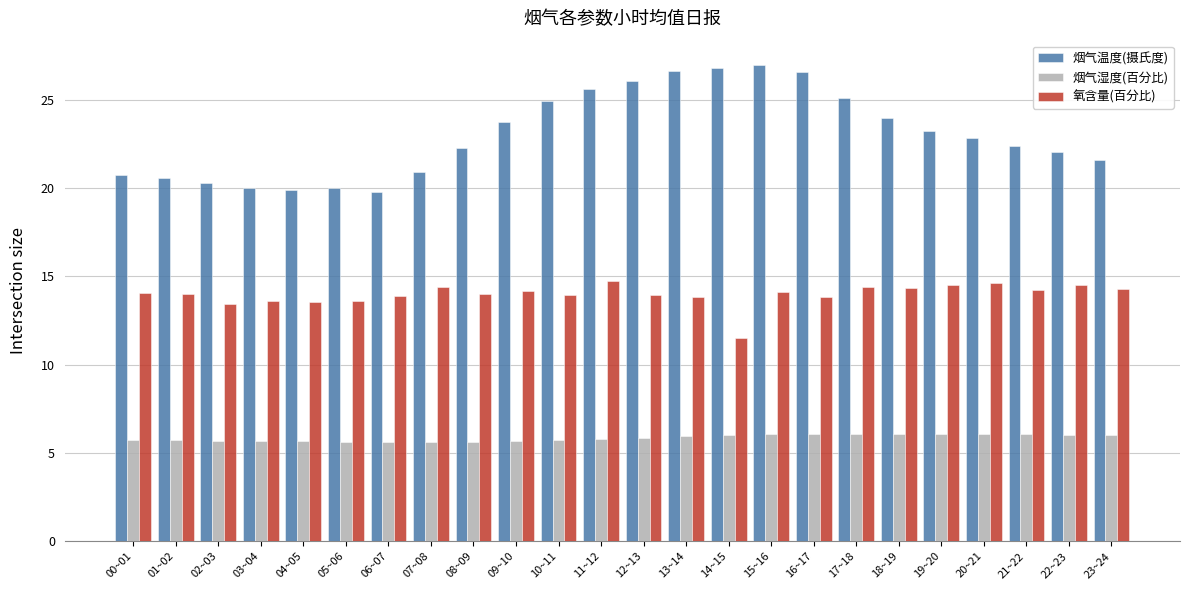

What is the minimum value for 烟气湿度(百分比)?

5.6